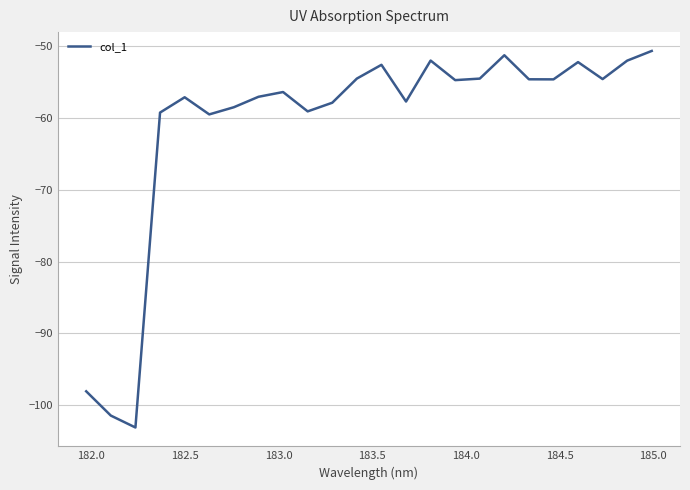

How many interior local valleys (lower than both neighbors) does the data have?

7